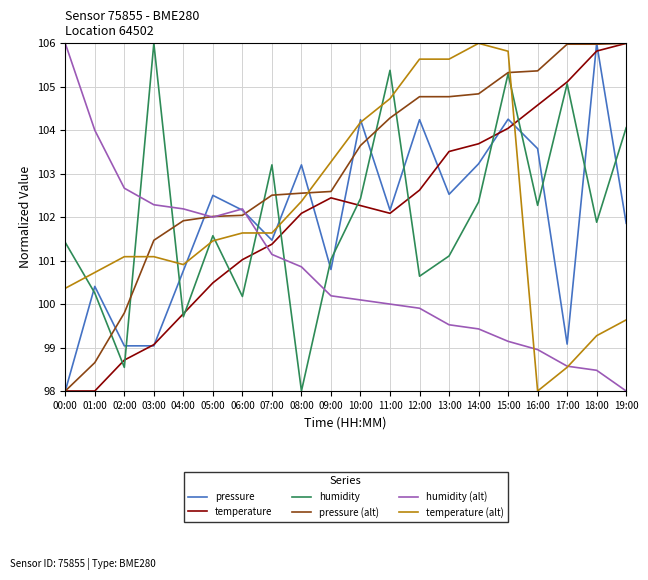

What position from the left is 10:00?

11